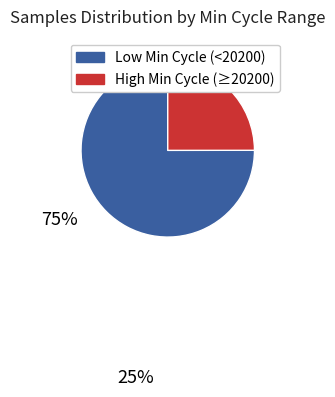

Is there any slice that represents more than half of the pie?

Yes